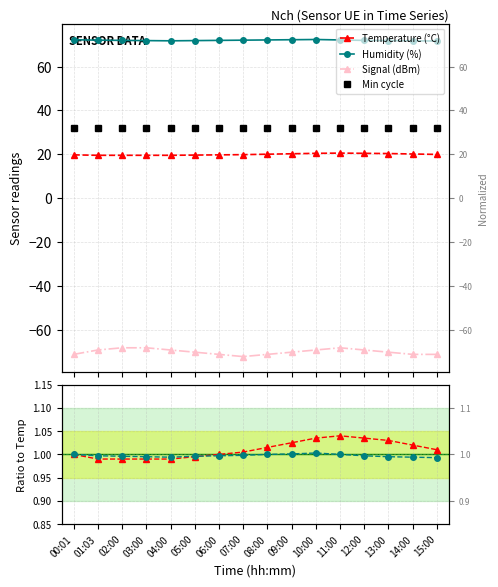

At which label does Signal (dBm) first exceed -70?

01:03